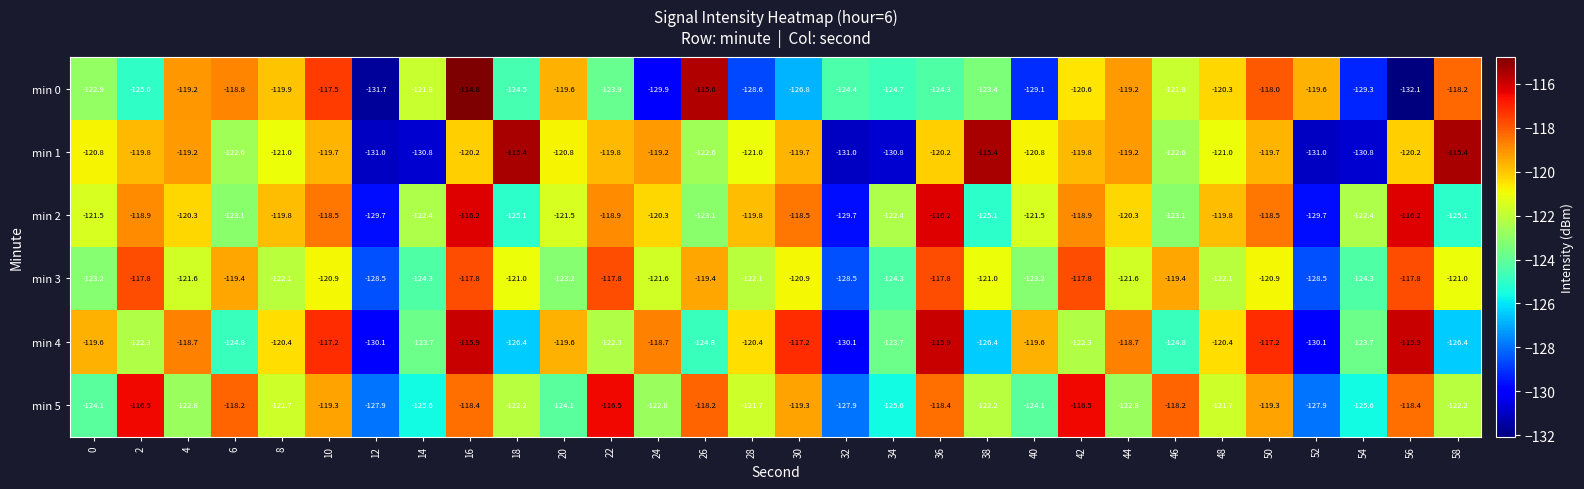

Rank the series at 10 from lowest to highest value.

min 3, min 1, min 5, min 2, min 0, min 4